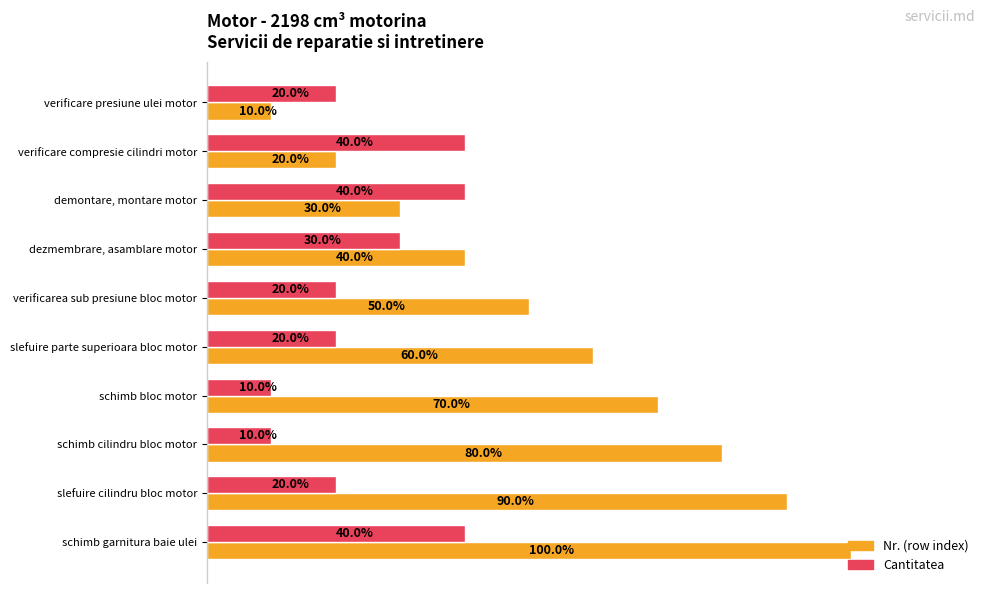

At which label is Nr. (row index) closest to 55?

verificarea sub presiune bloc motor